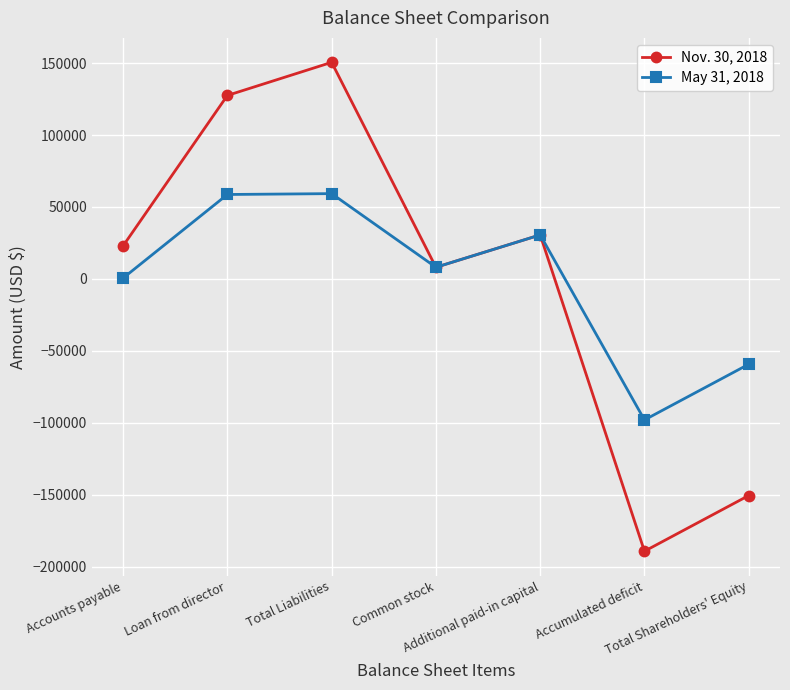

Between Loan from director and Additional paid-in capital, which series saw the biggest shift?

Nov. 30, 2018